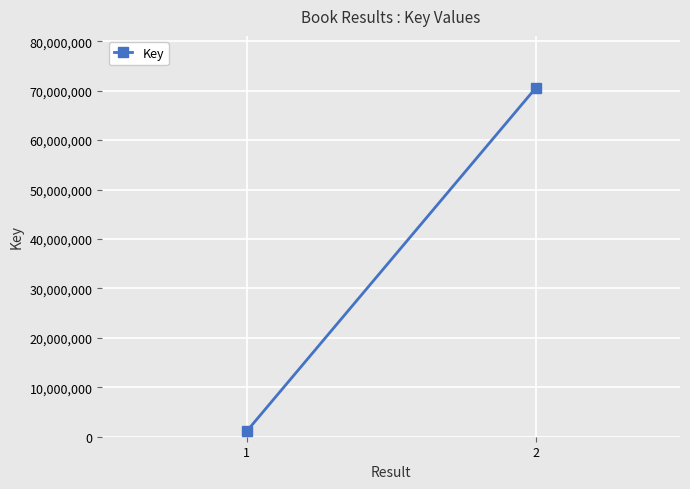

List the labels in order of value, smallest first.

1, 2